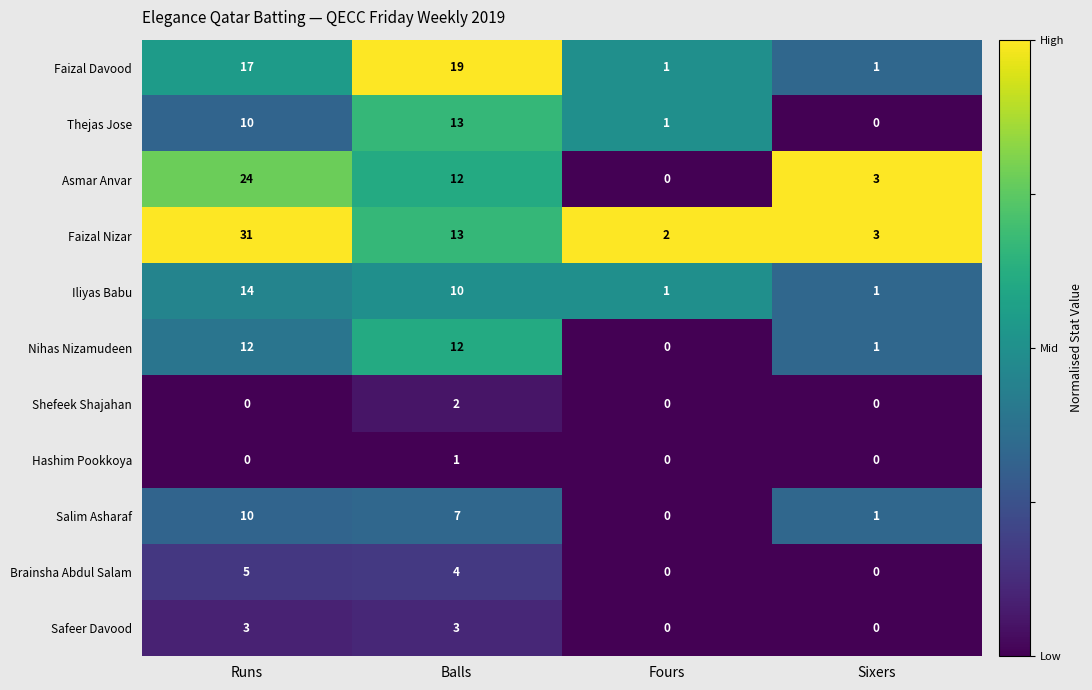

At which category is the sum across all series the highest?

Runs